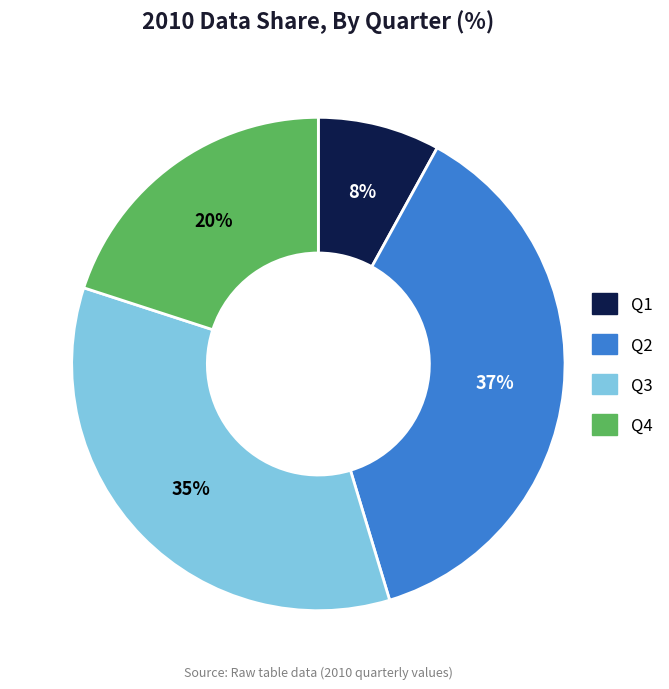

Between Q3 and Q2, which is larger?

Q2